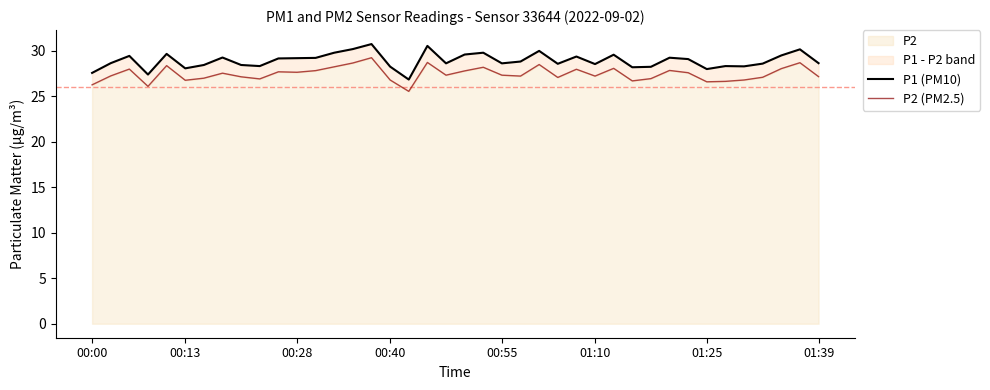

True or false: P2 (PM2.5) and P1 (PM10) cross at least once.

False